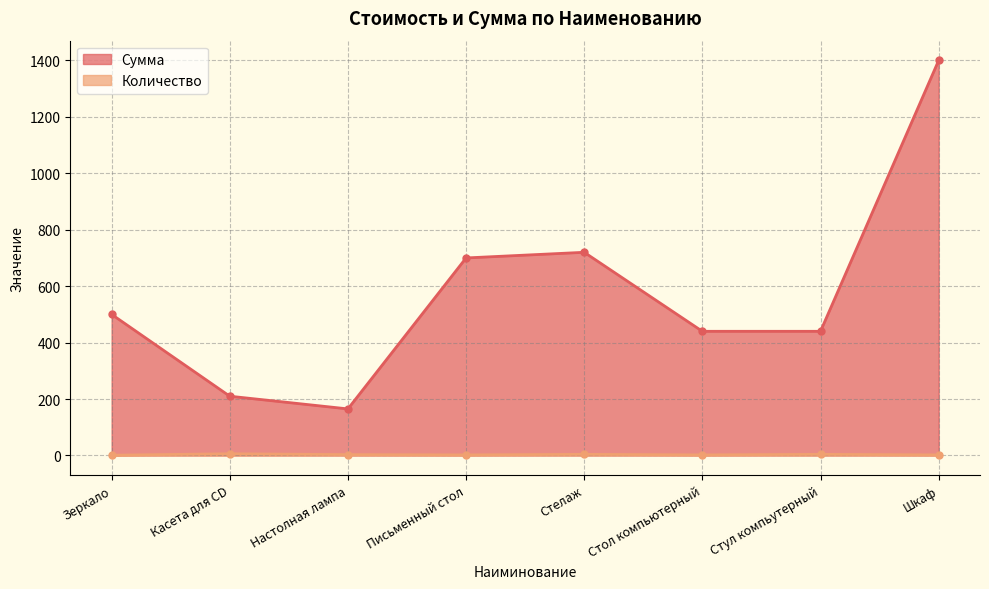

How many Количество values are between 2 and 4?

6